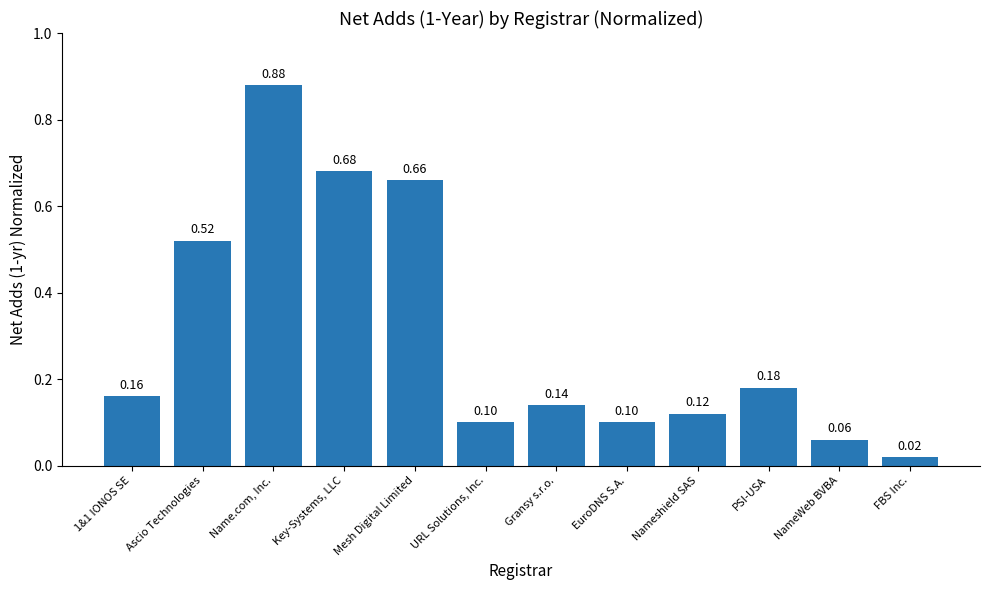

Which category has the highest value across all series?

Name.com, Inc.